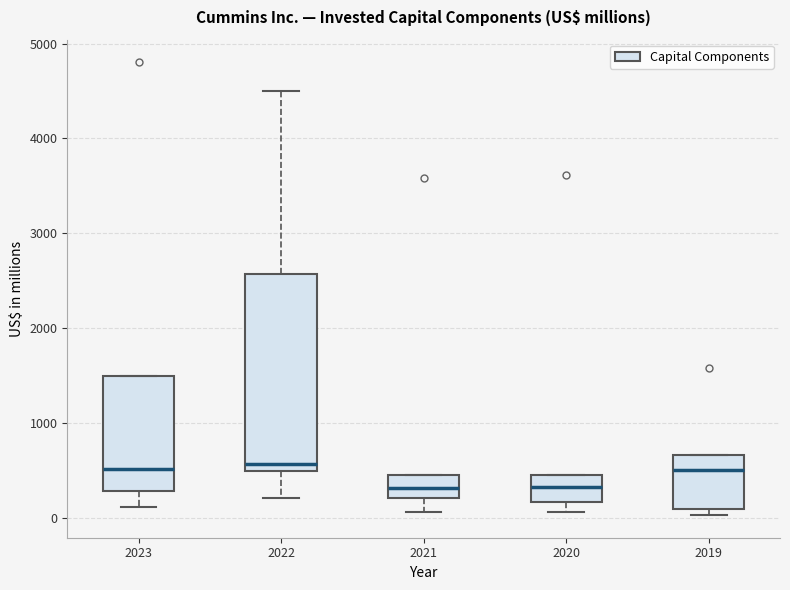

Comparing the boxes themselves (not the whiskers), which one is the tallest?

2022